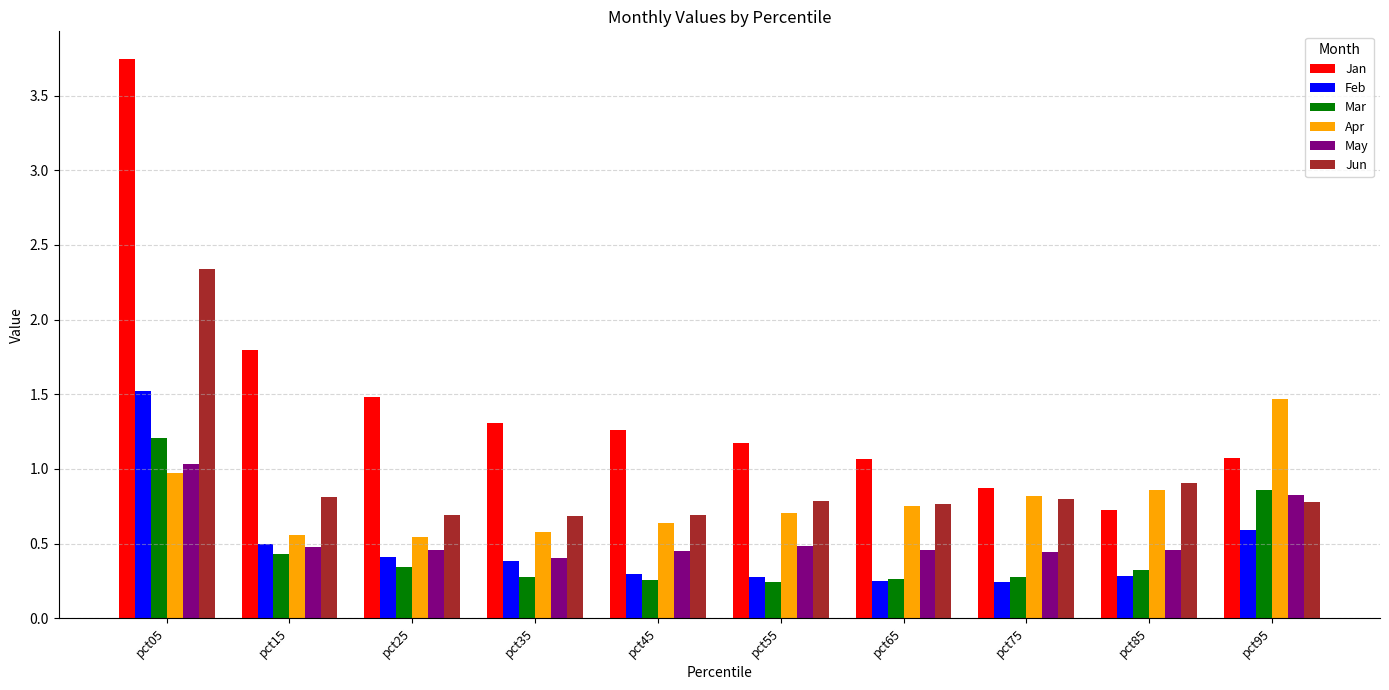

Which series has the largest total across all categories?

Jan